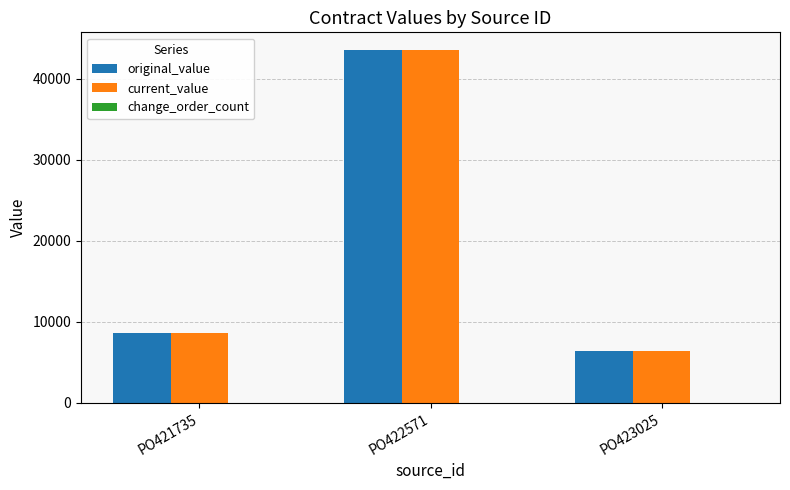

At which label does original_value reach its peak?

PO422571